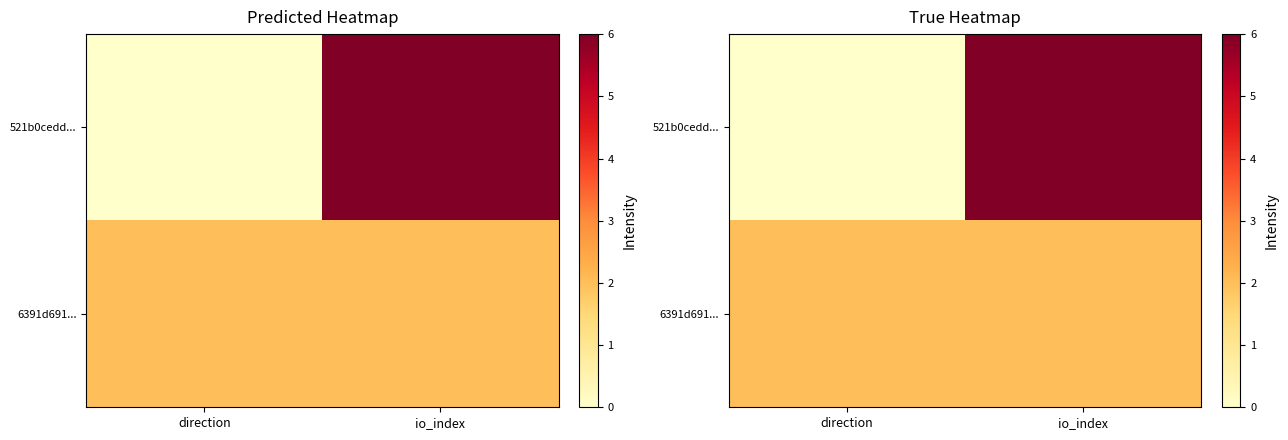

How many series are shown in this chart?

2